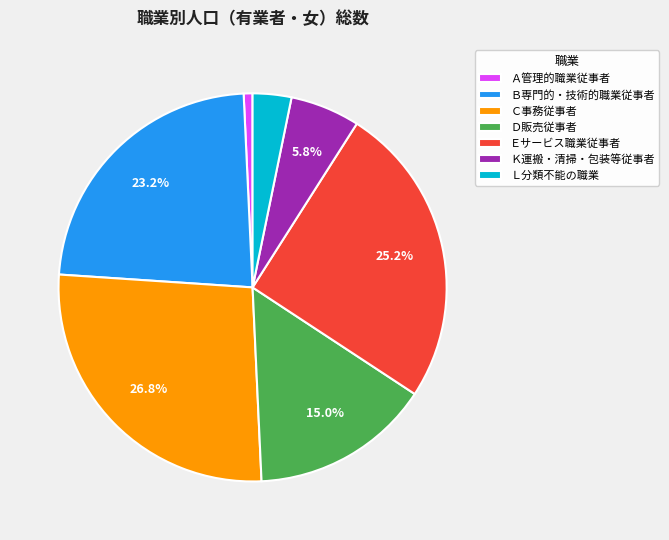

Rank the categories by value from highest to lowest.

Ｃ事務従事者, Ｅサービス職業従事者, Ｂ専門的・技術的職業従事者, Ｄ販売従事者, Ｋ運搬・清掃・包装等従事者, Ｌ分類不能の職業, Ａ管理的職業従事者